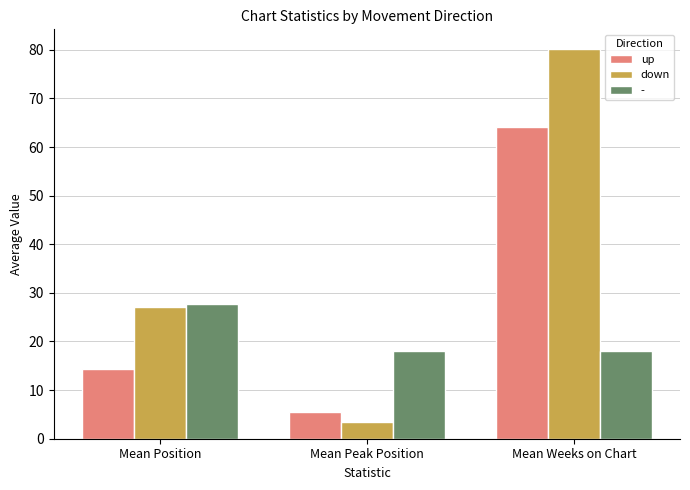

What is the approximate value of up at Mean Peak Position?

5.4